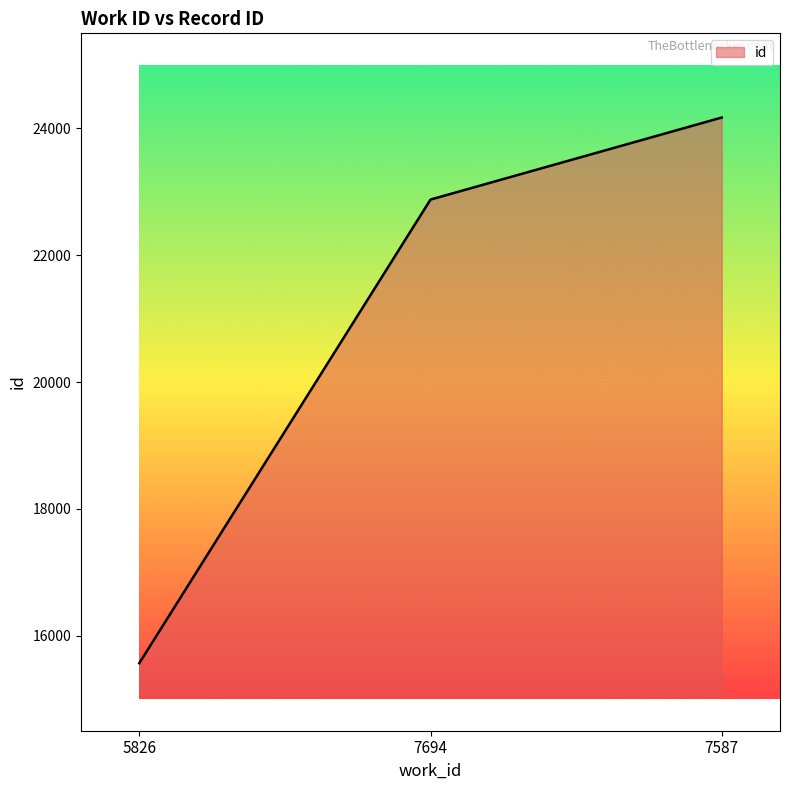

At which label is the value closest to 19868?

7694